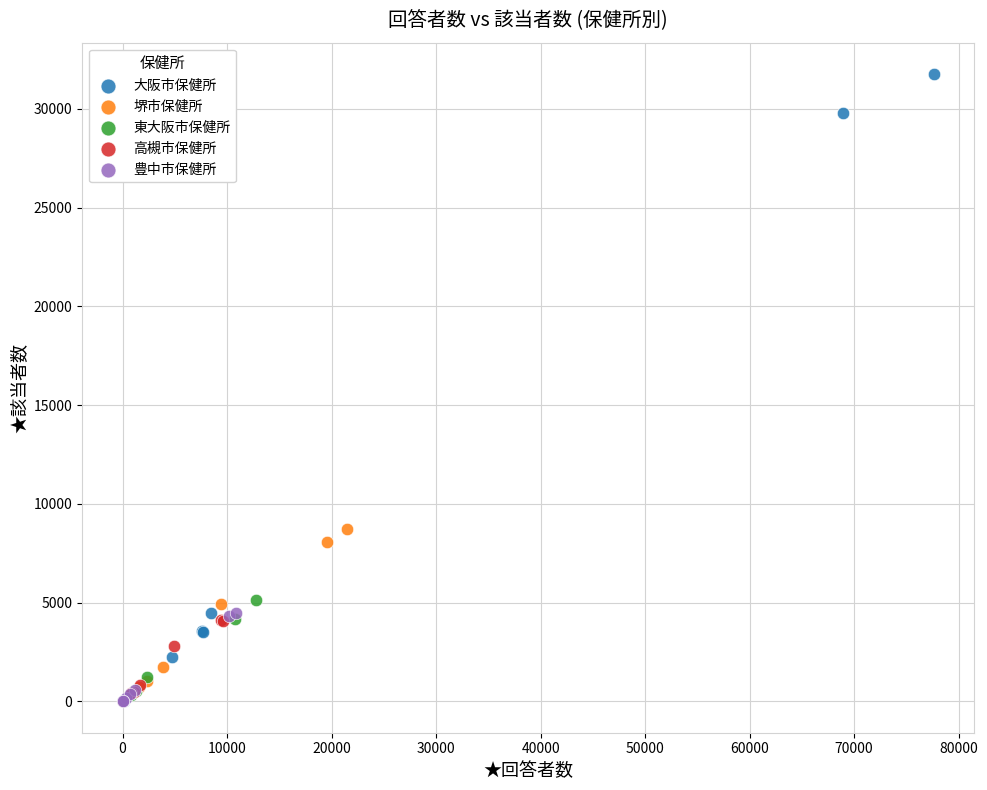

Which series reaches the maximum Y coordinate?

大阪市保健所